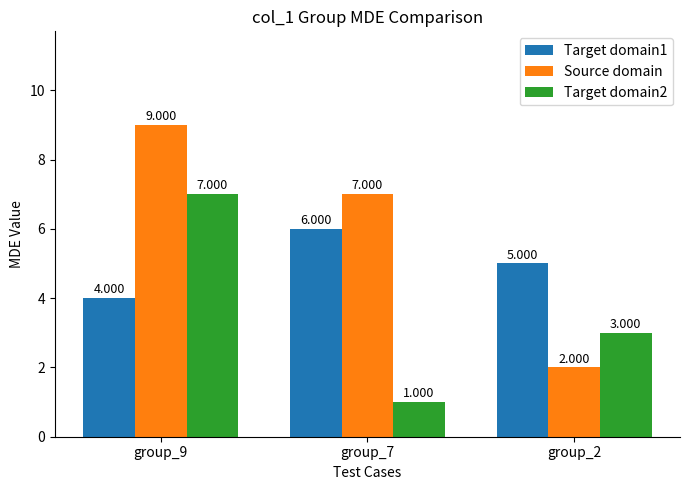

At group_7, list the series in order from smallest to largest.

Target domain2, Target domain1, Source domain